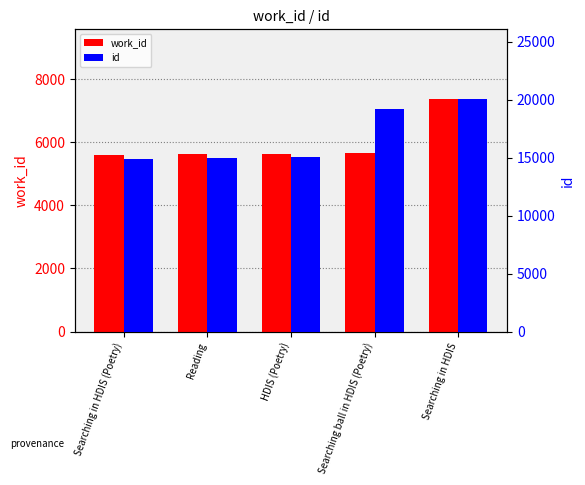

At which label does id first exceed 15036?

Searching ball in HDIS (Poetry)